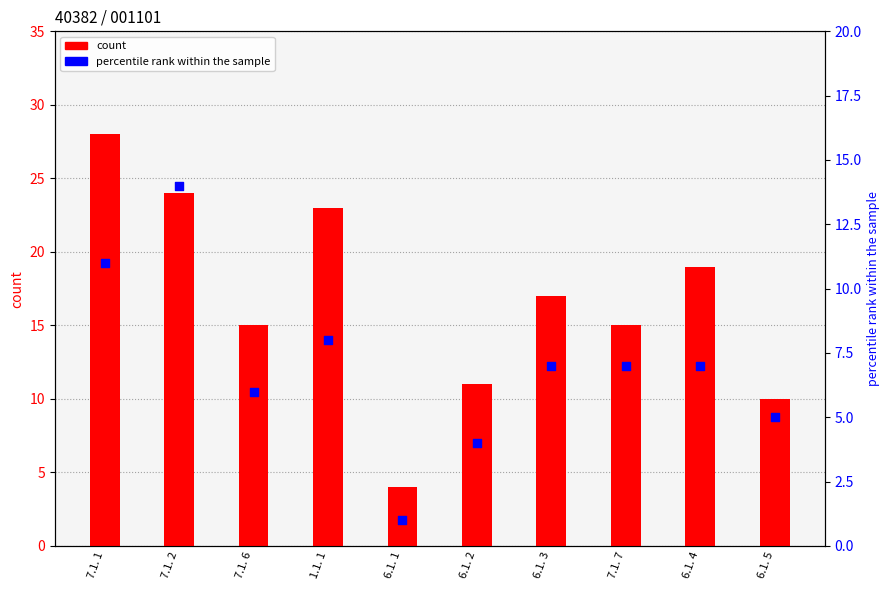

Which series reaches the minimum Y coordinate?

percentile rank within the sample